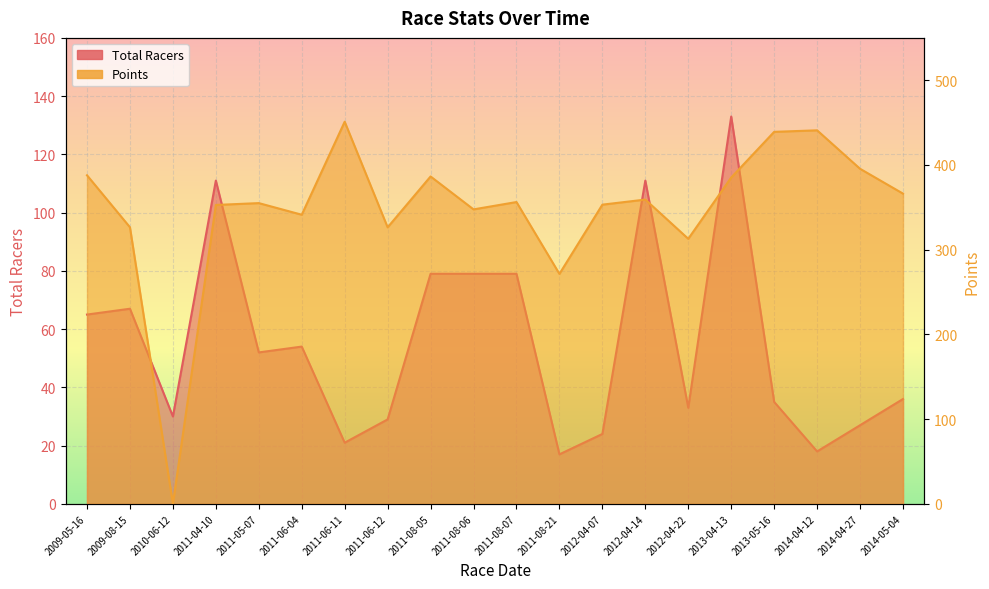

In Points, how many points are higher than both neighbors (excluding endpoints)?

6